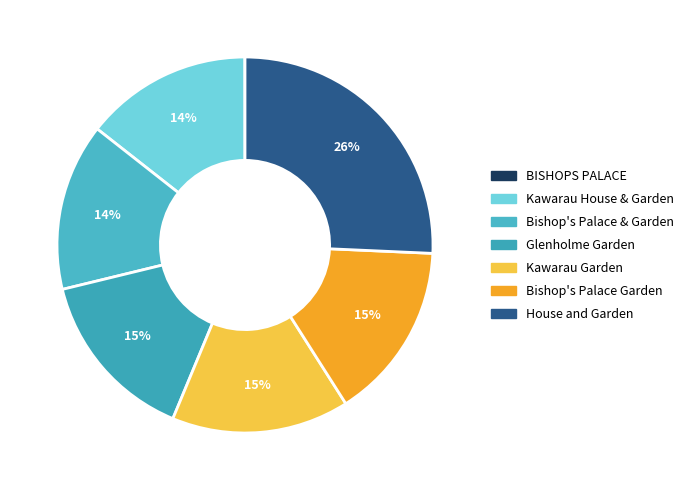

Does any single category account for the majority?

No